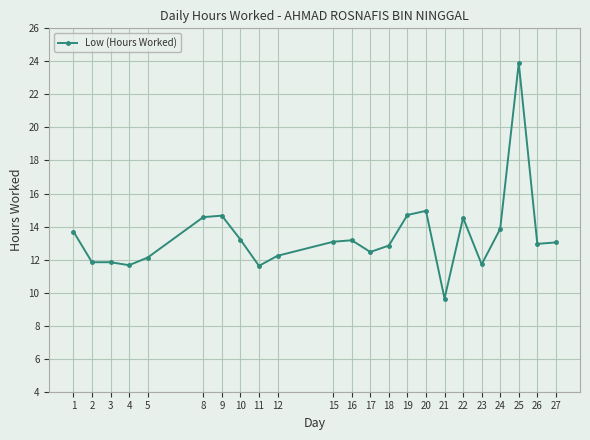

How many distinct data groups are displayed?

1